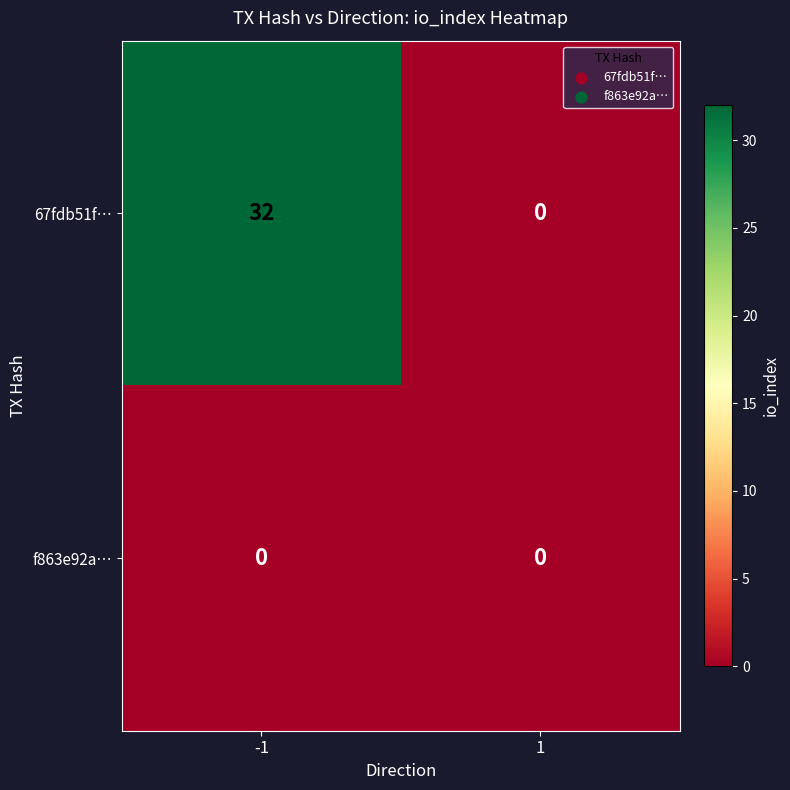

Which series has the widest spread of values?

67fdb51f…